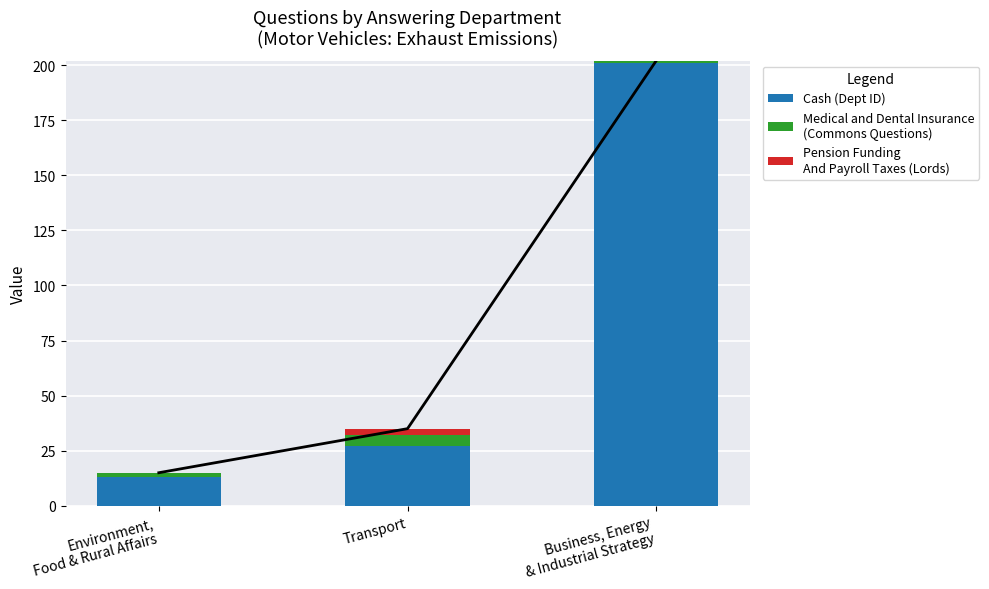

At how many categories does at least one series exceed 105?

1